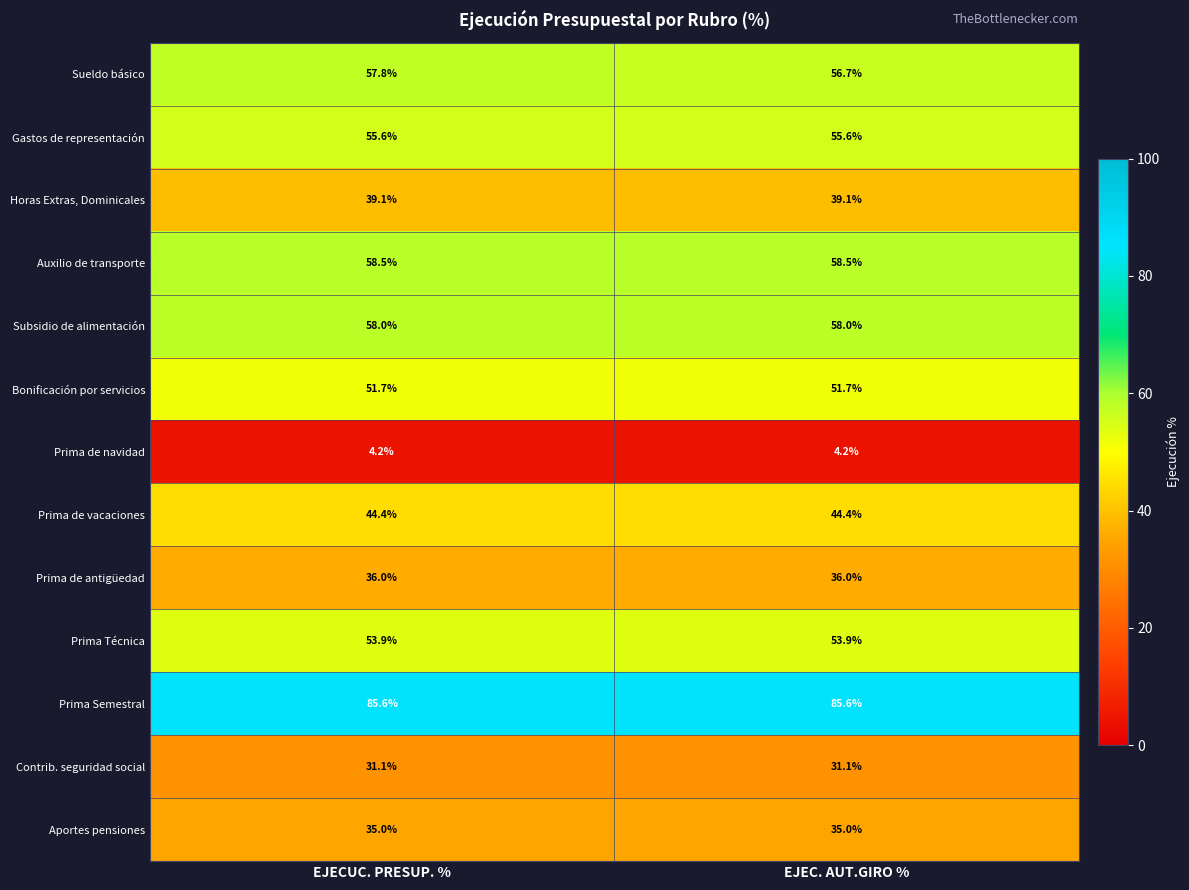

What is the greatest value displayed?

85.6